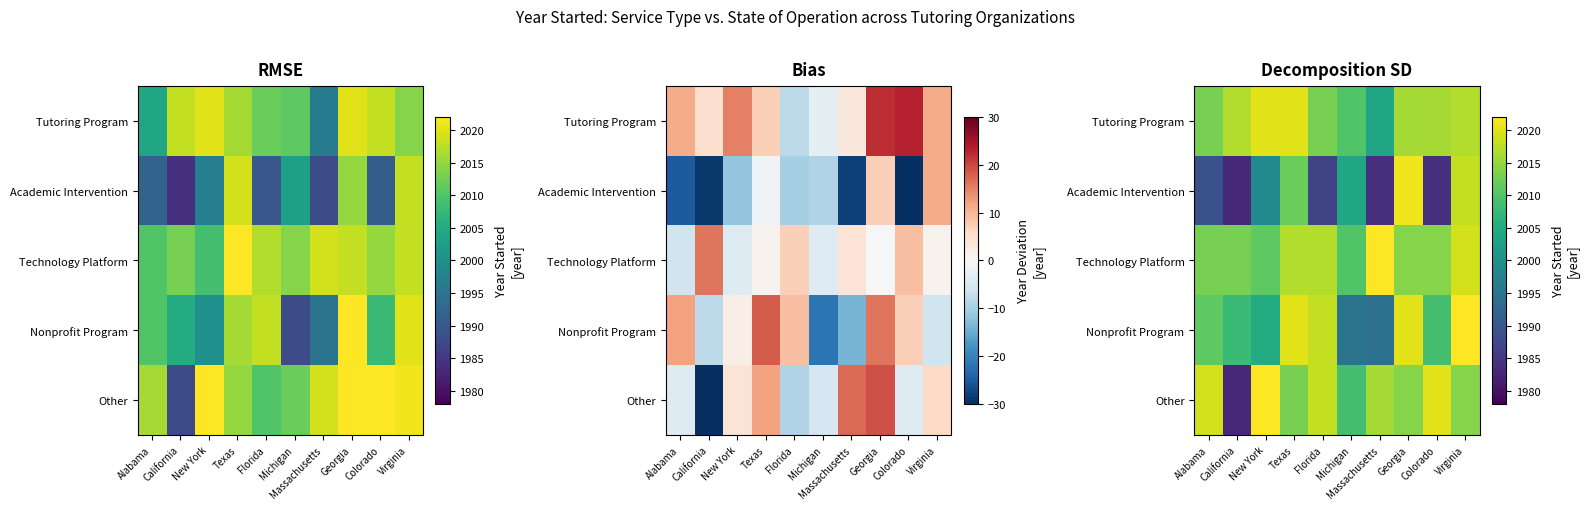

How many categories are shown in the chart?

10